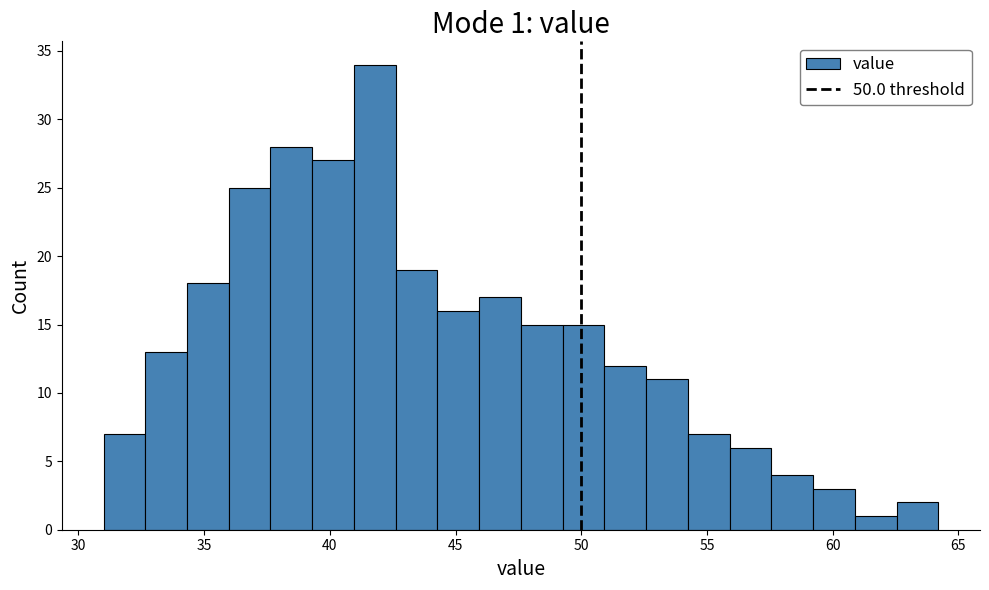

Around what value on the x-axis is the tallest bar? Give the approximate position of its centre, as read against the axis.

42.0